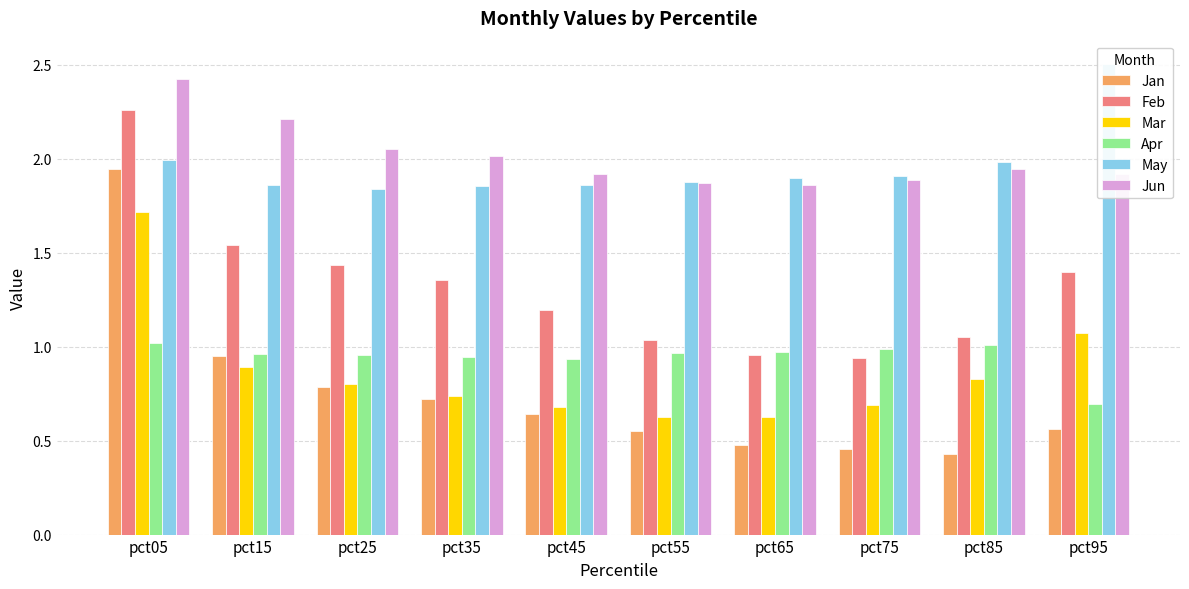

At which category does the chart reach its peak across all series?

pct95